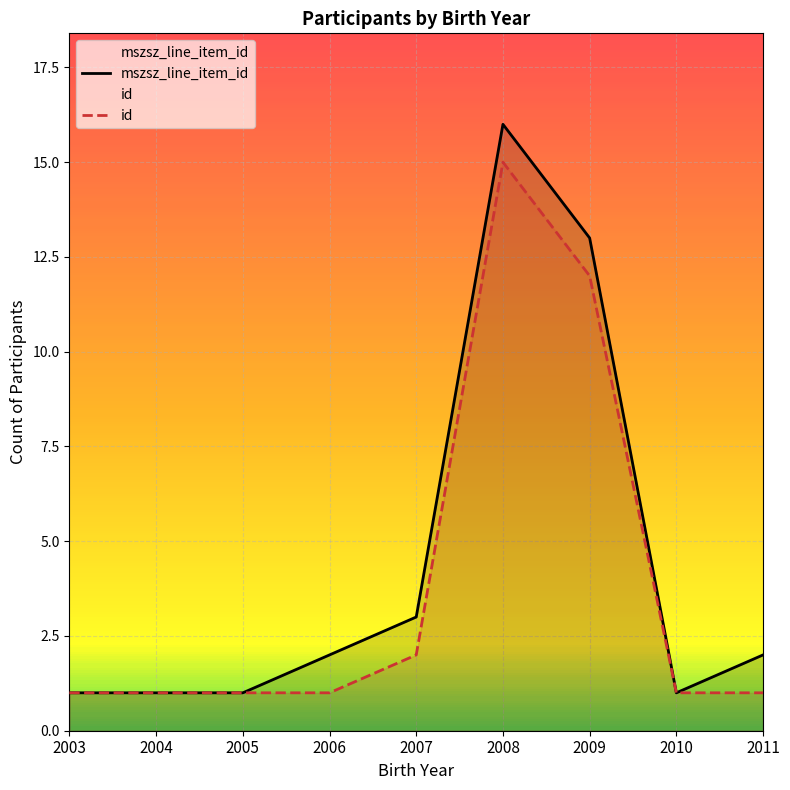

What is the total value across all series at 2005?

2